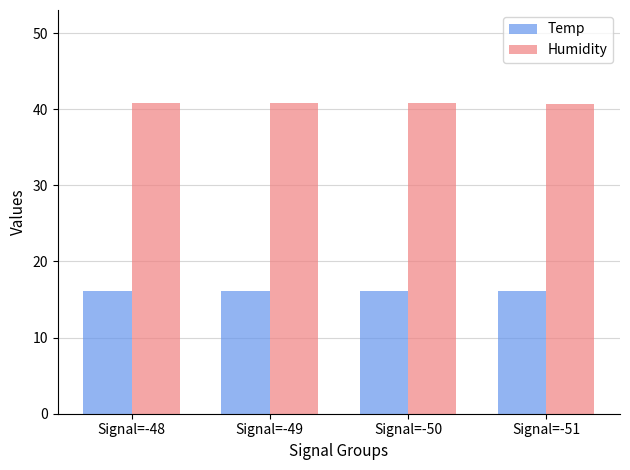

What is the minimum value for Humidity?

40.7